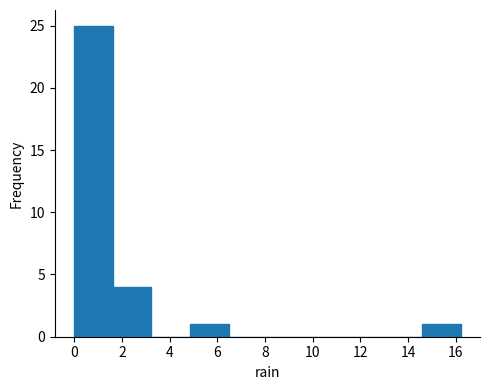

Reading left to right, transcribe this chart: for each bar, give the range it covers on the x-axis and its height. Neither the bar edges nor the heights are printed on the chart, so give them approximately, as read against the axes.

0.00 to 1.62: 25
1.62 to 3.24: 4
3.24 to 4.86: 0
4.86 to 6.48: 1
6.48 to 8.10: 0
8.10 to 9.72: 0
9.72 to 11.34: 0
11.34 to 12.96: 0
12.96 to 14.58: 0
14.58 to 16.20: 1